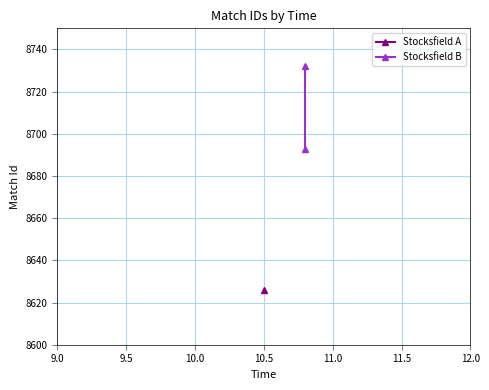

The chart shows a value of 11761 at 9.5. True or false?

False